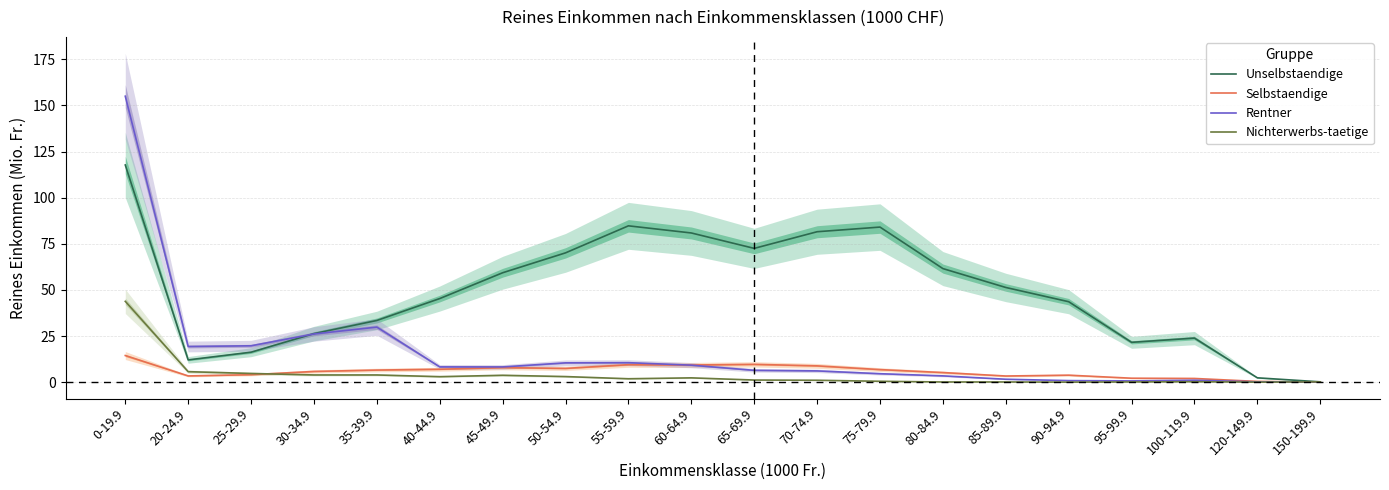

True or false: Nichterwerbs-taetige and Unselbstaendige intersect in this chart.

False